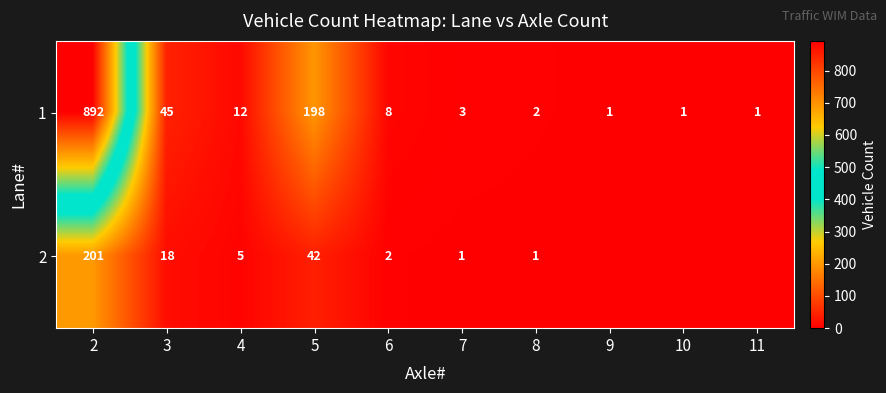

Which series changed the most between 2 and 4?

1